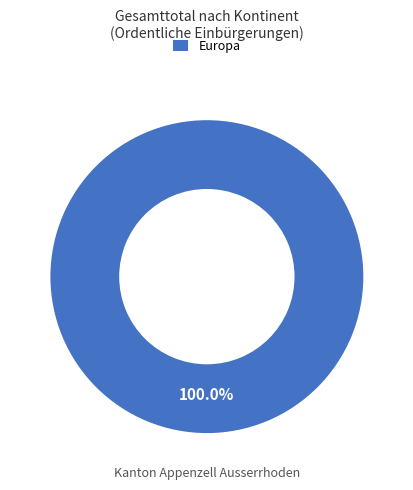

Is there any slice that represents more than half of the pie?

Yes